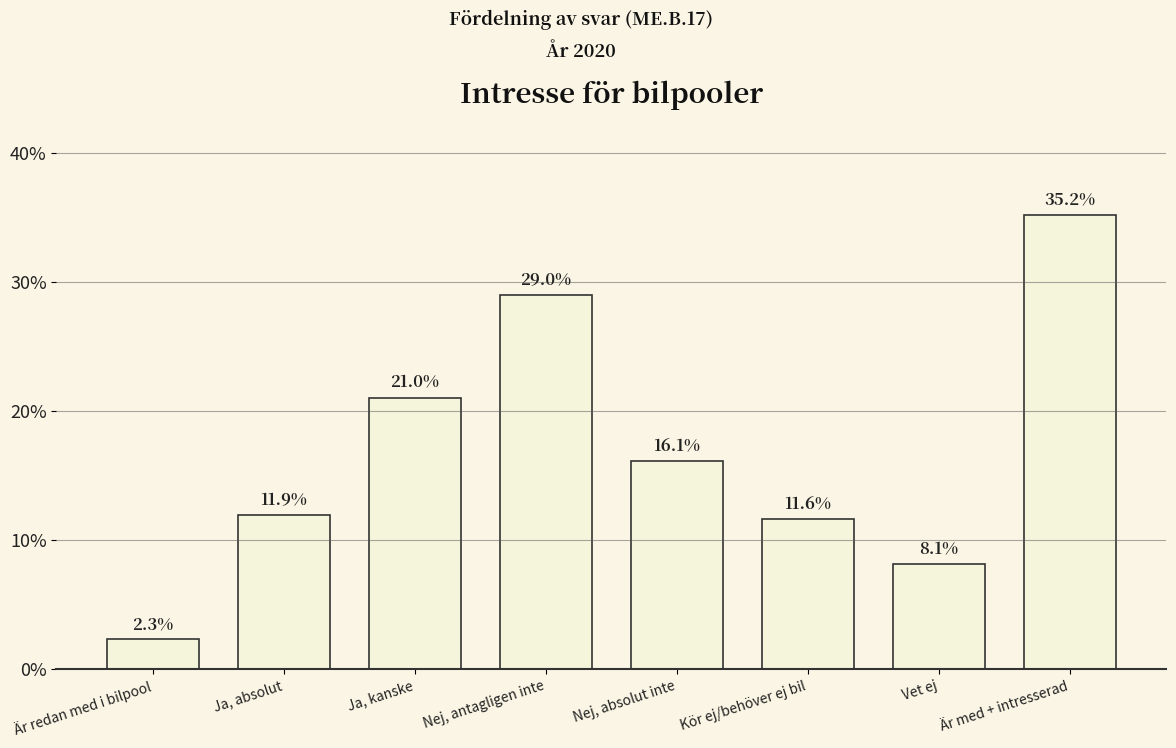

True or false: the data shows 44.3 at Nej, antagligen inte.

False